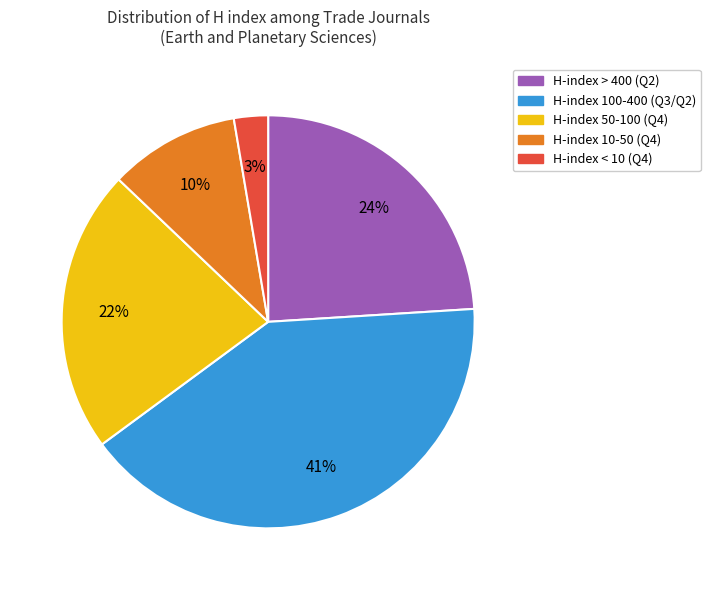

To the nearest percent, what is the average slice percentage?

20%